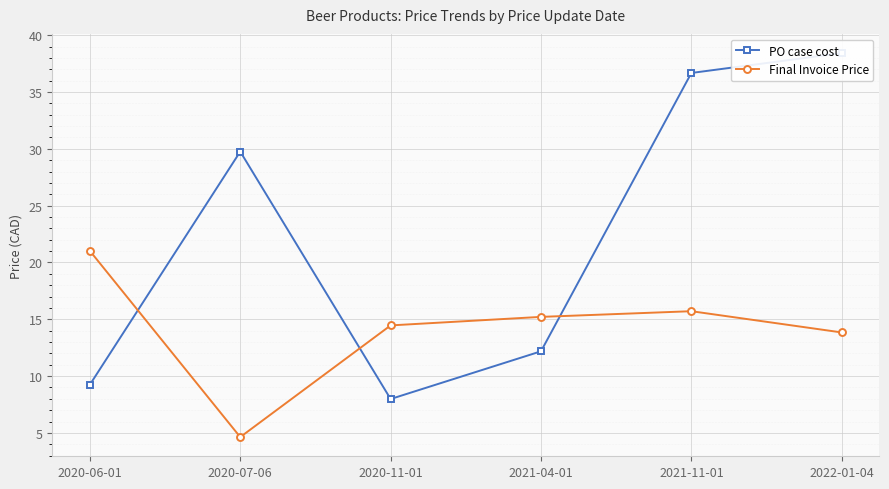

How many interior local peaks does the Final Invoice Price series have?

1